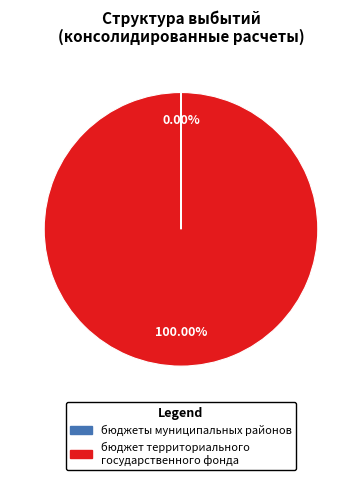

To the nearest percent, what is the average slice percentage?

50%